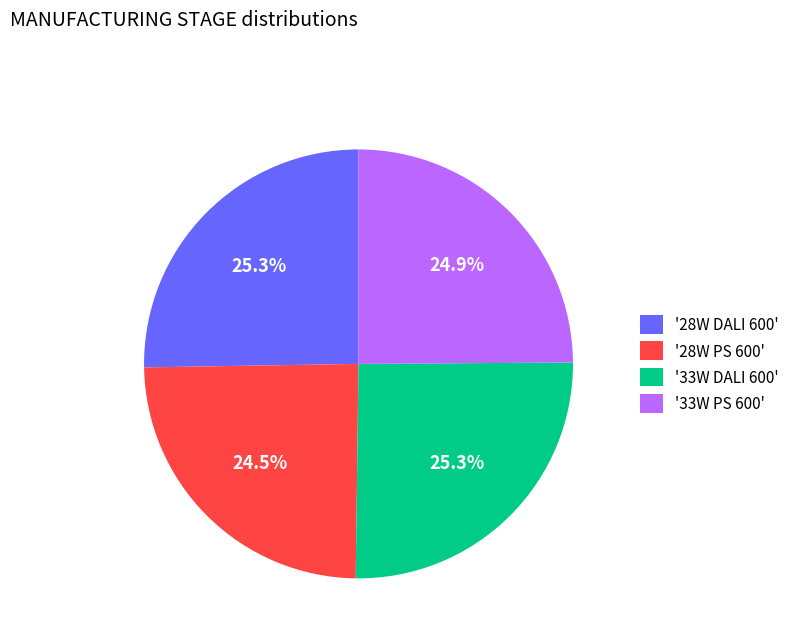

How much of the chart is everything except '33W DALI 600'?

74.7%